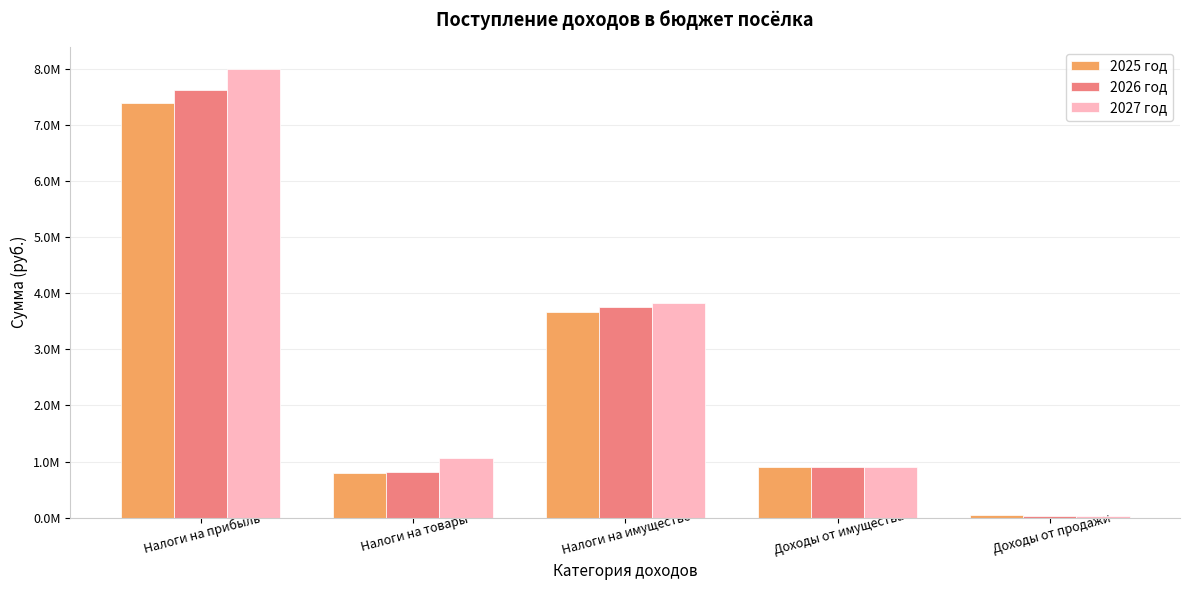

Is the value of 2026 год at Налоги на прибыль greater than the value of 2025 год at Доходы от продажи?

Yes